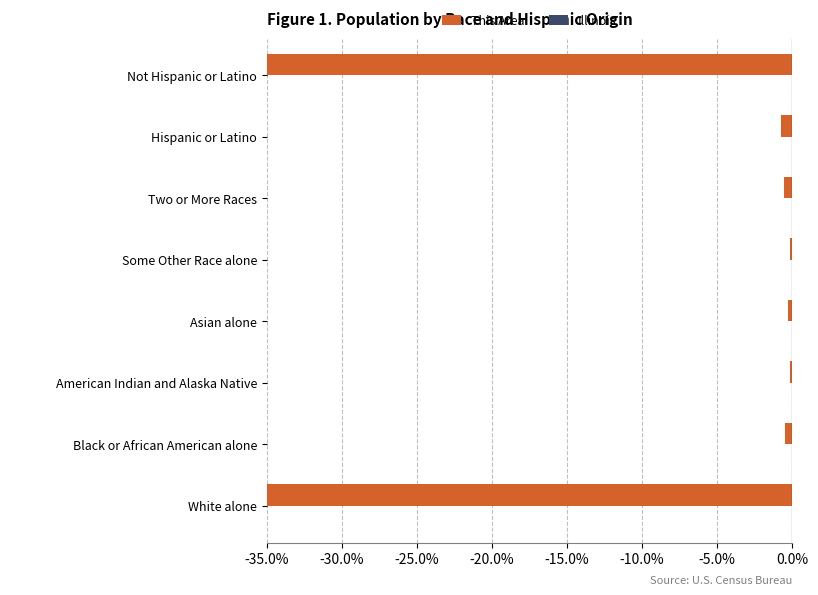

What are all the series names shown in the legend?

This Area, Illinois